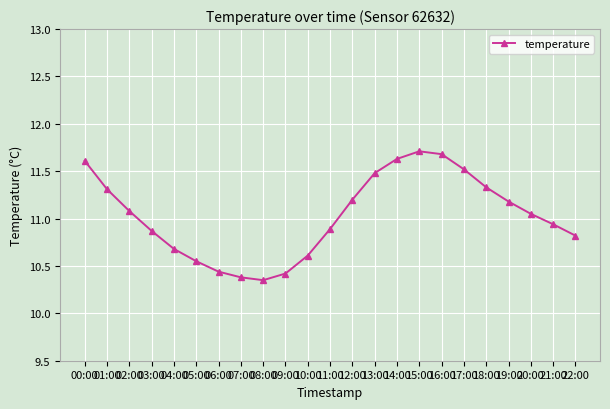

What is the greatest value displayed?

11.7